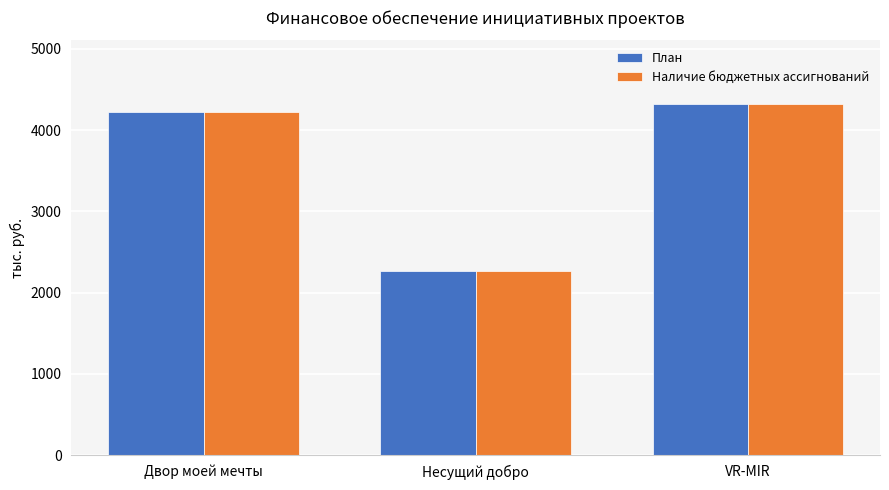

What is the label of the 2nd bar from the right?

Несущий добро